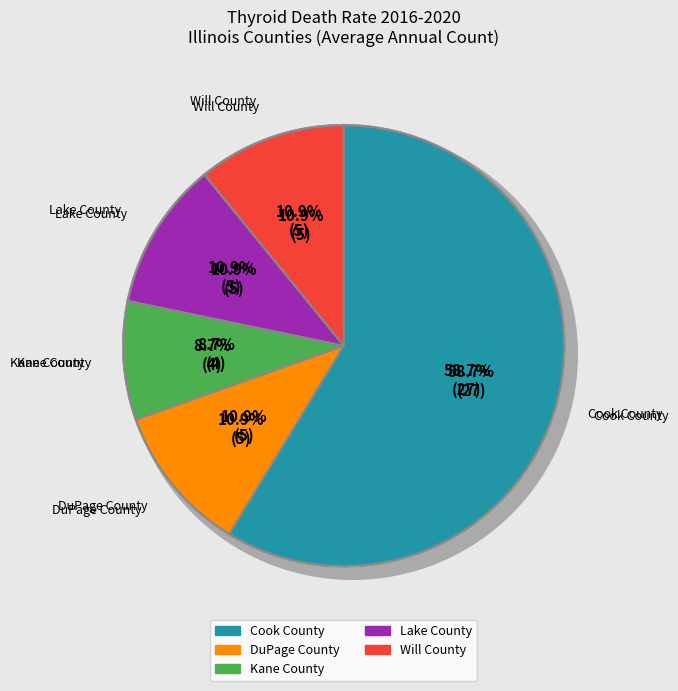

Between Will County and Lake County, which is larger?

Will County